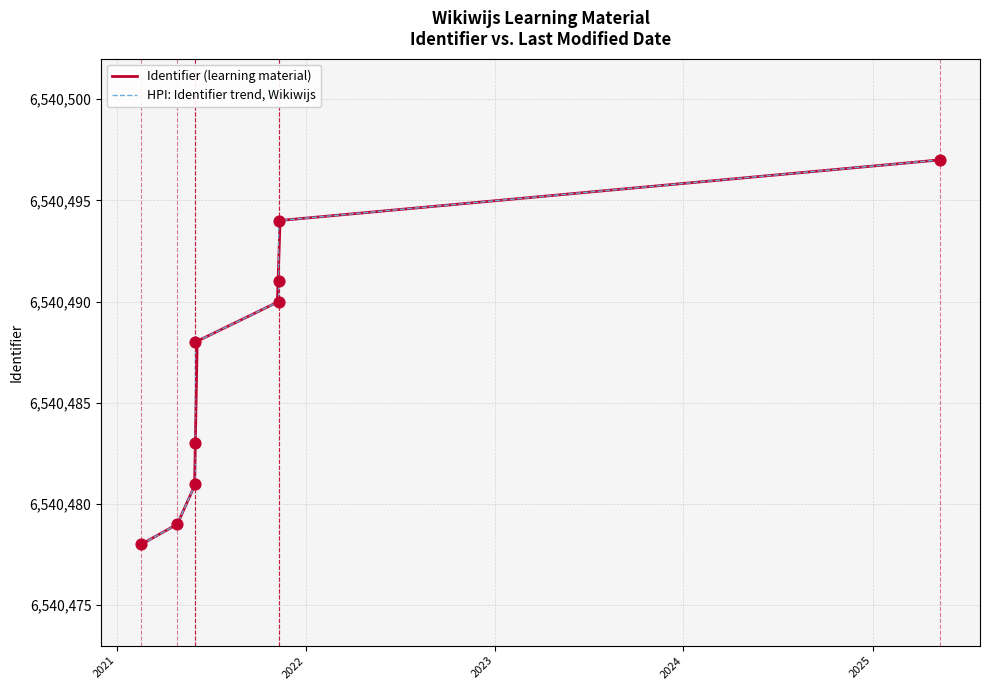

Approximately how many times larger is the value at 2025-05-11 compared to 2021-02-17?

1.0